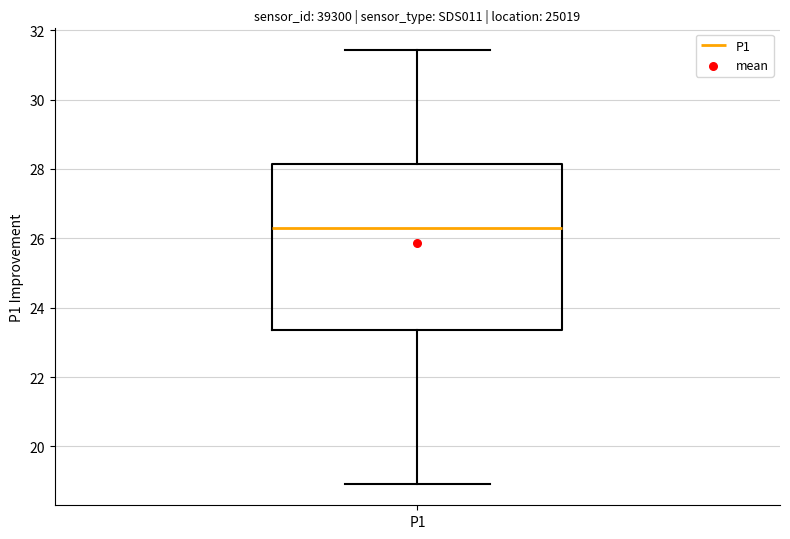

Read this box plot against the y-axis: the position of the median line, the range covered by the box, and the ends of both whiskers. The values are not printed on the chart, so give them approximately, as read against the axis.

median 26.4, box 23.4 to 28.2, whiskers 19.0 to 31.4